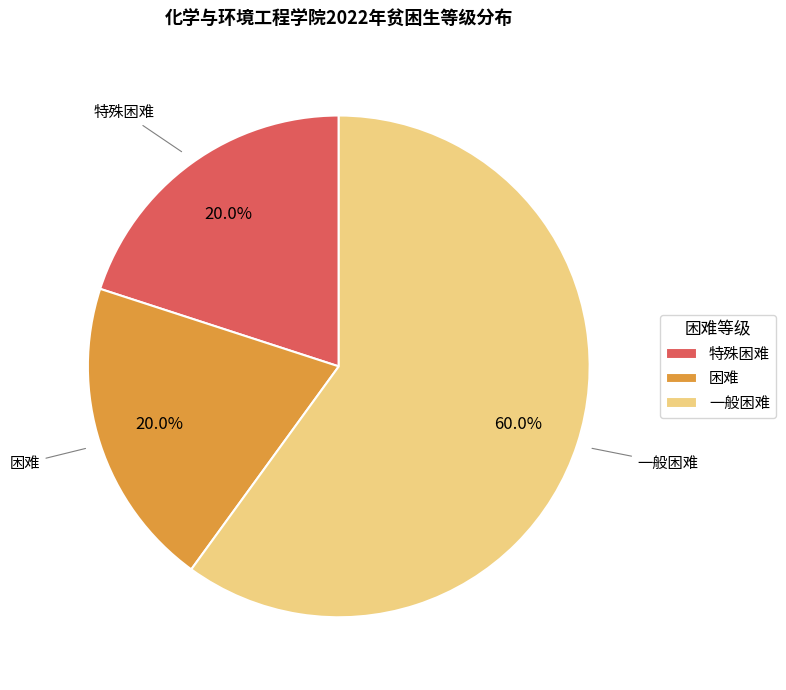

Between 困难 and 一般困难, which is larger?

一般困难